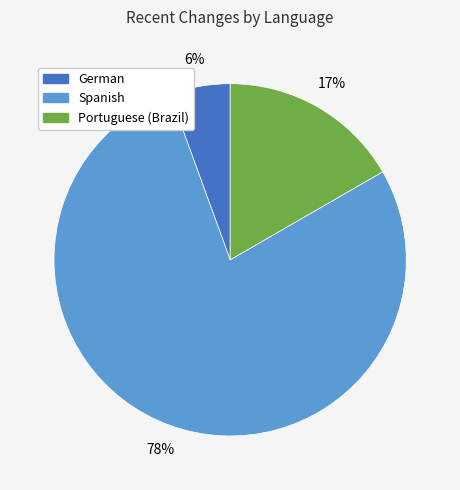

What is the largest slice in the pie chart?

Spanish